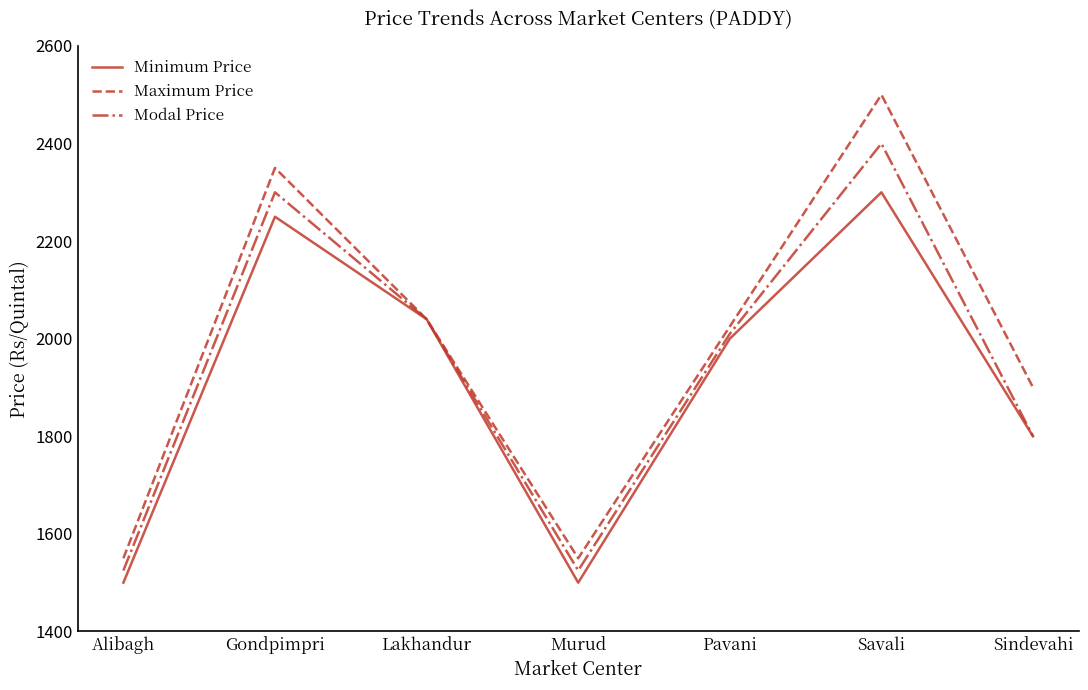

True or false: Modal Price has more than 0 interior local peaks.

True